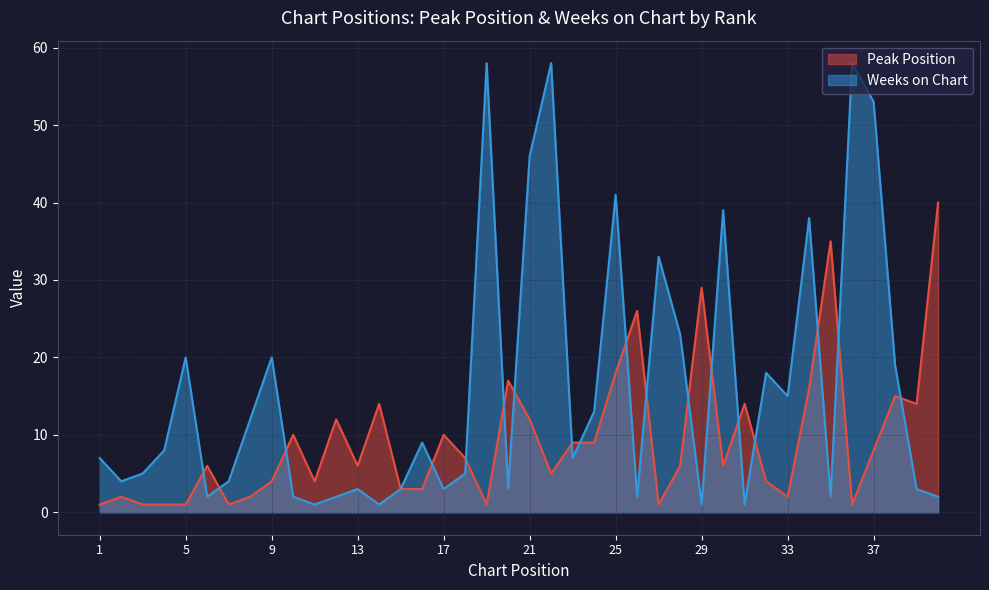

True or false: Weeks on Chart has a value of 63 at 34.

False